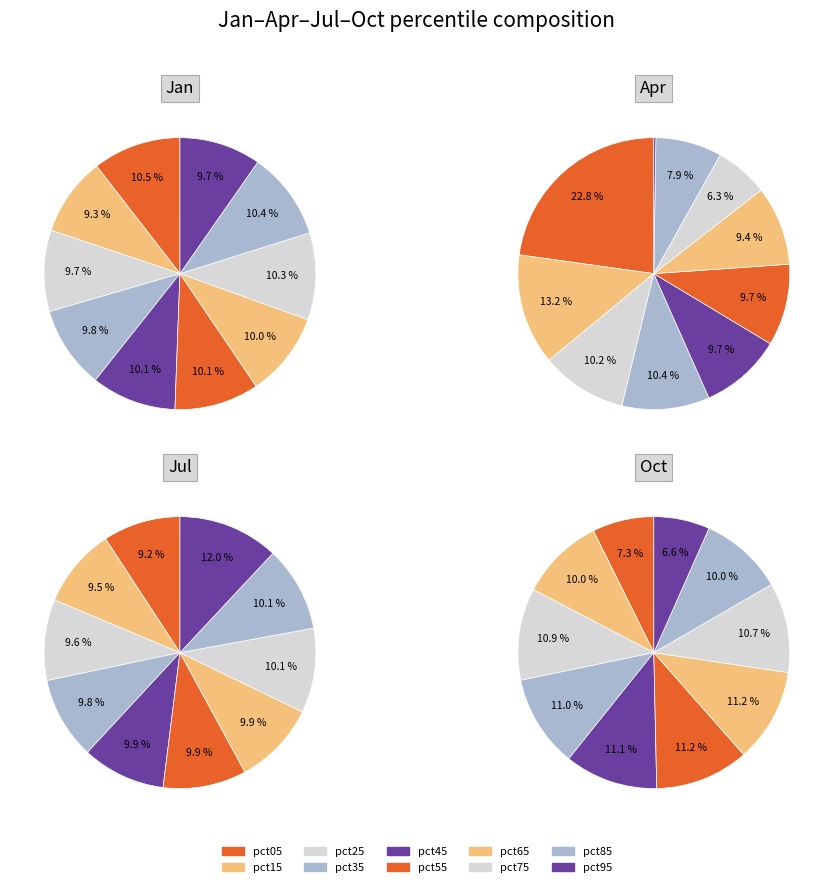

True or false: pct55 accounts for 10% of the total.

True